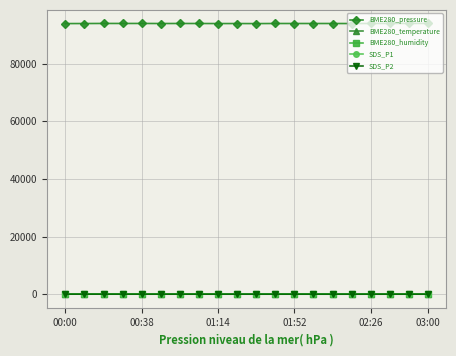

What is the greatest value displayed?

93934.5